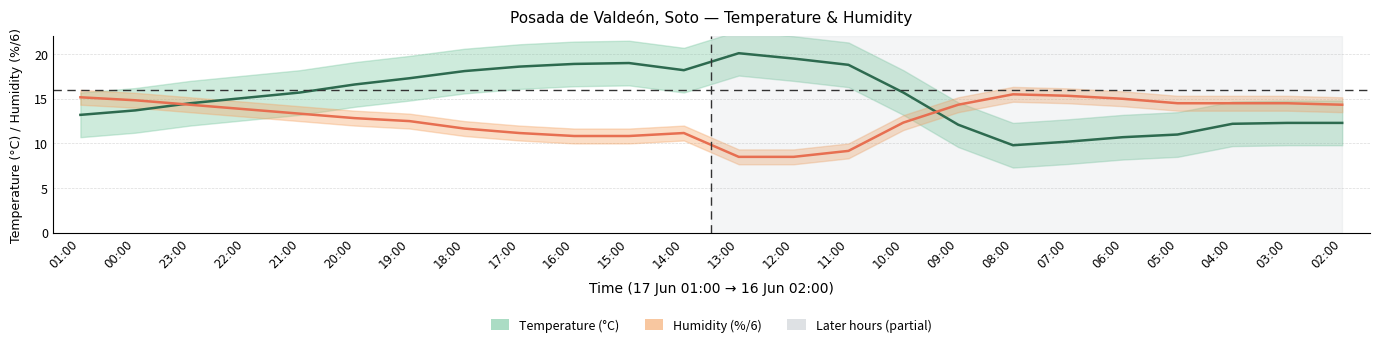

Is the value of temperature at 07:00 greater than the value of humidity at 07:00?

No